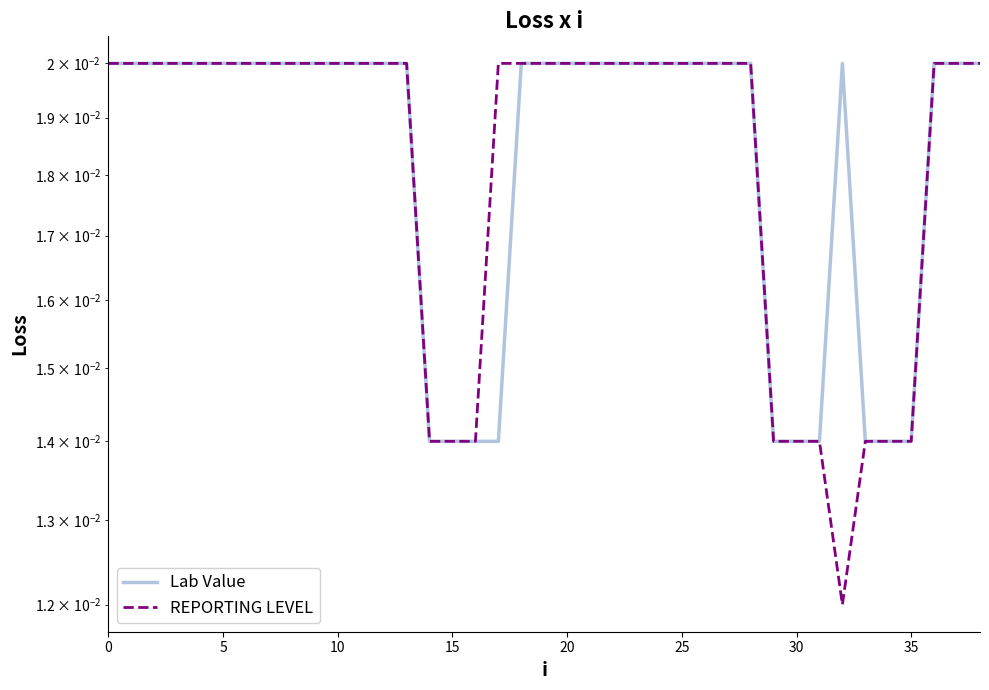

List the series in order of their overall mean, lowest first.

REPORTING LEVEL, Lab Value